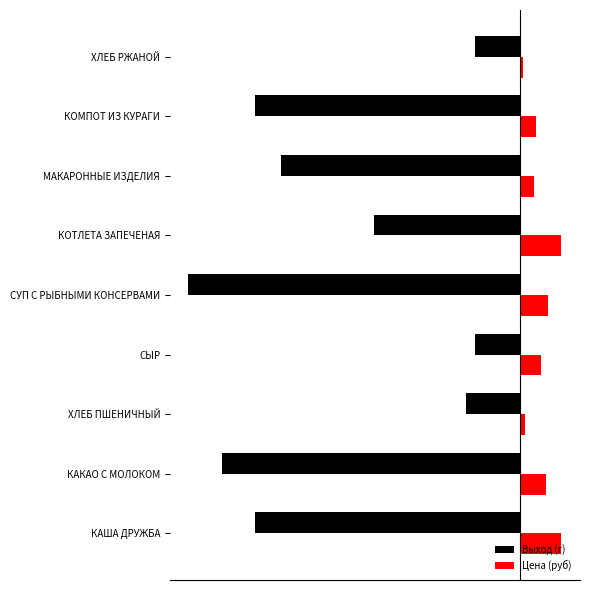

What are all the series names shown in the legend?

Выход (г), Цена (руб)